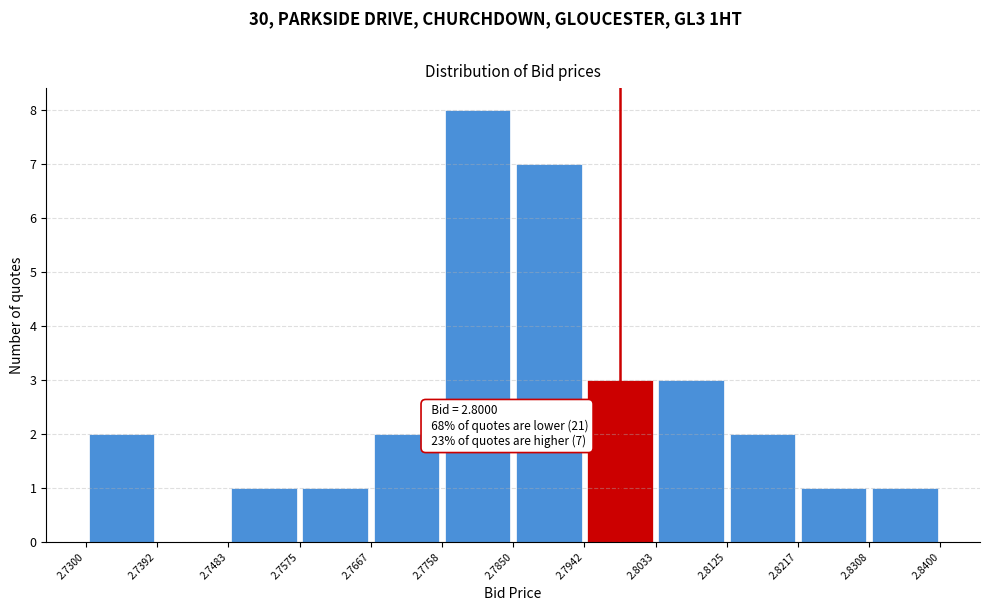

Which range on the x-axis has the tallest bar?

2.7758 to 2.7850